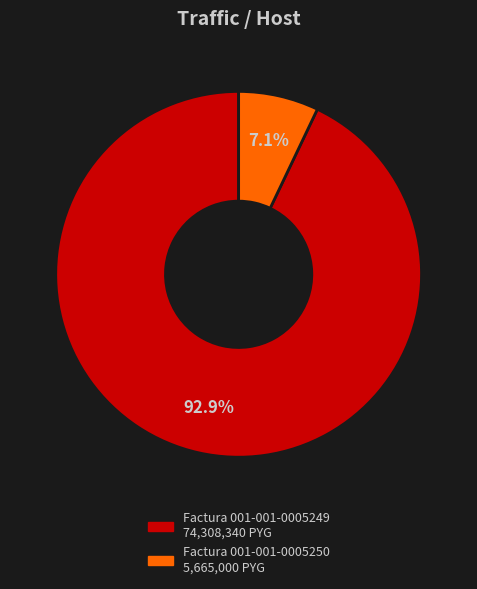

What percentage do Factura 001-001-0005249 and Factura 001-001-0005250 together represent?

100.0%